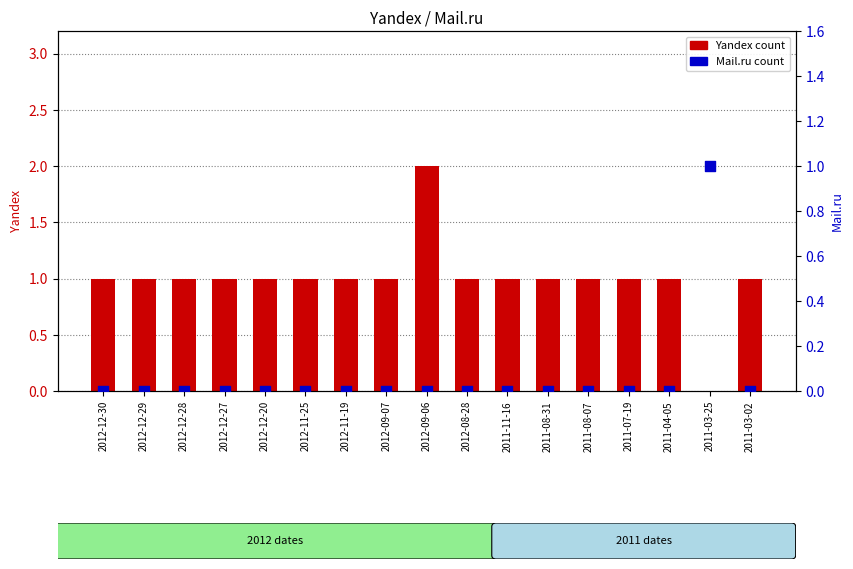

Which series has the widest spread of Y values?

Yandex